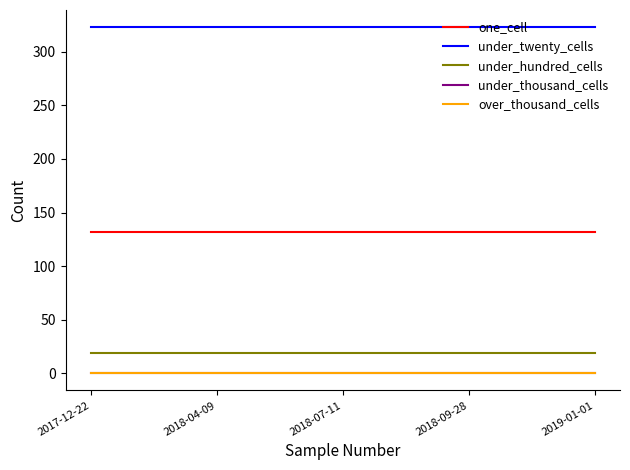

What is the highest value of the under_hundred_cells series?

19